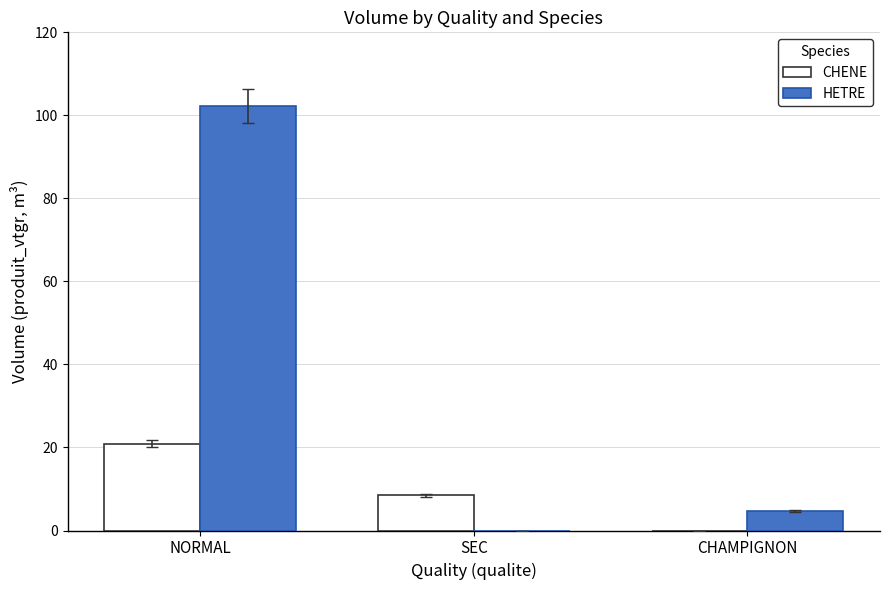

What are all the series names shown in the legend?

CHENE, HETRE